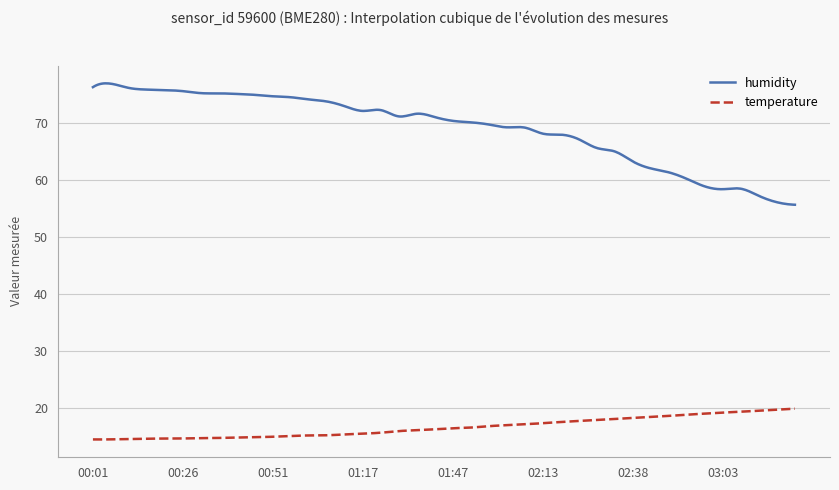

Which series has the largest total across all categories?

humidity